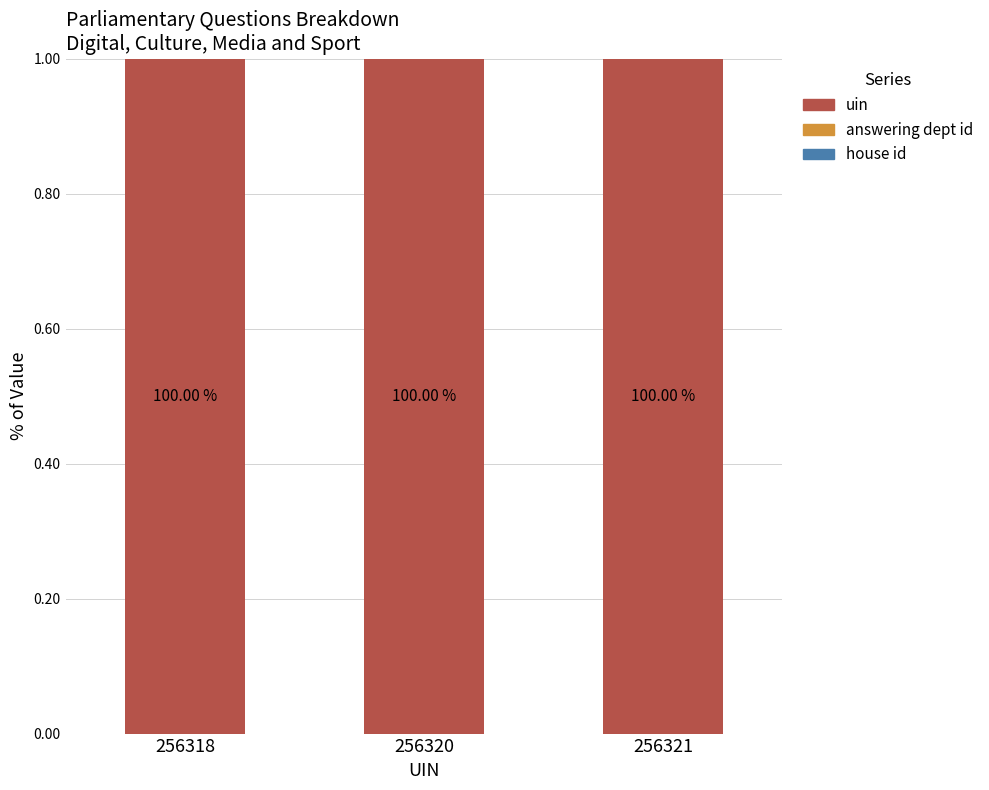

The uin series shows 0.5 at 256320. True or false?

False